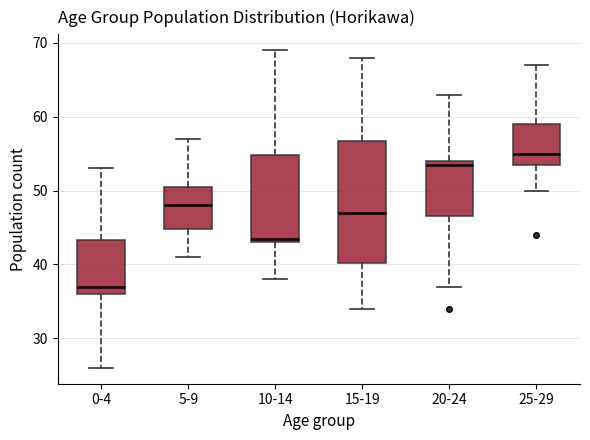

Which box's median line is the highest?

25-29